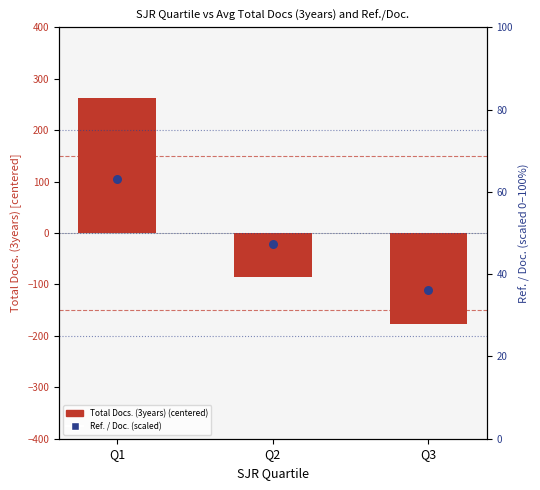

Which series contains the highest Y value?

Total Docs. (3years) (centered)